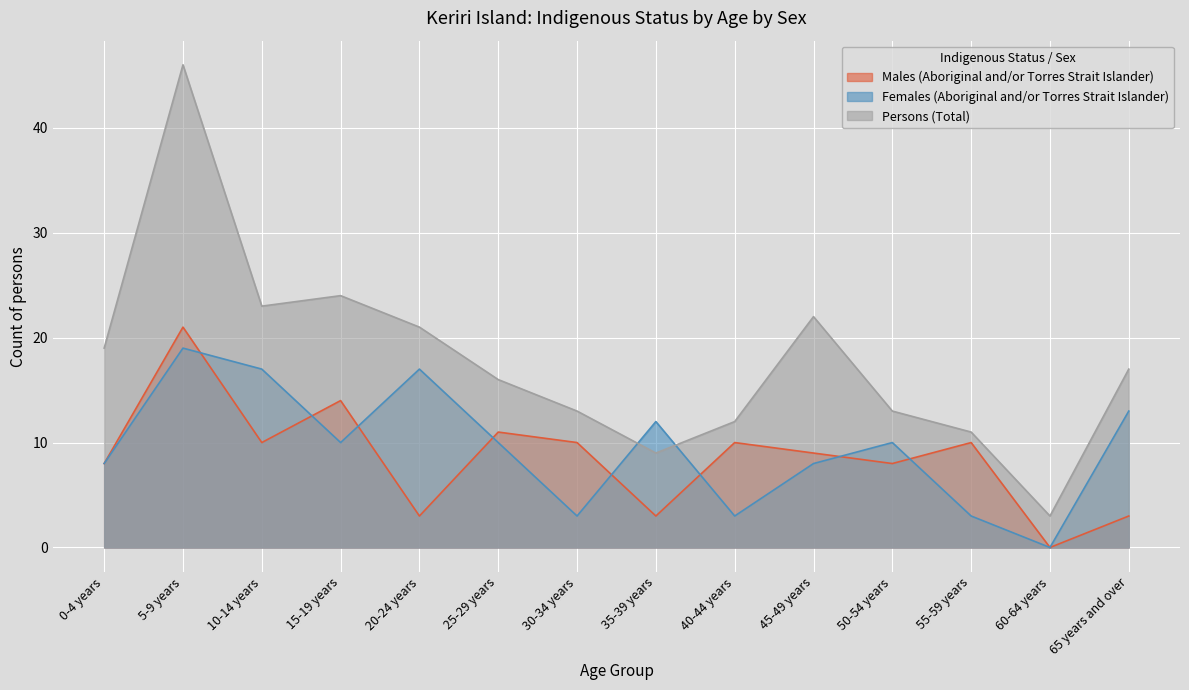

What is the value of the Females (Aboriginal and/or Torres Strait Islander) point at the 8th from the left?

12